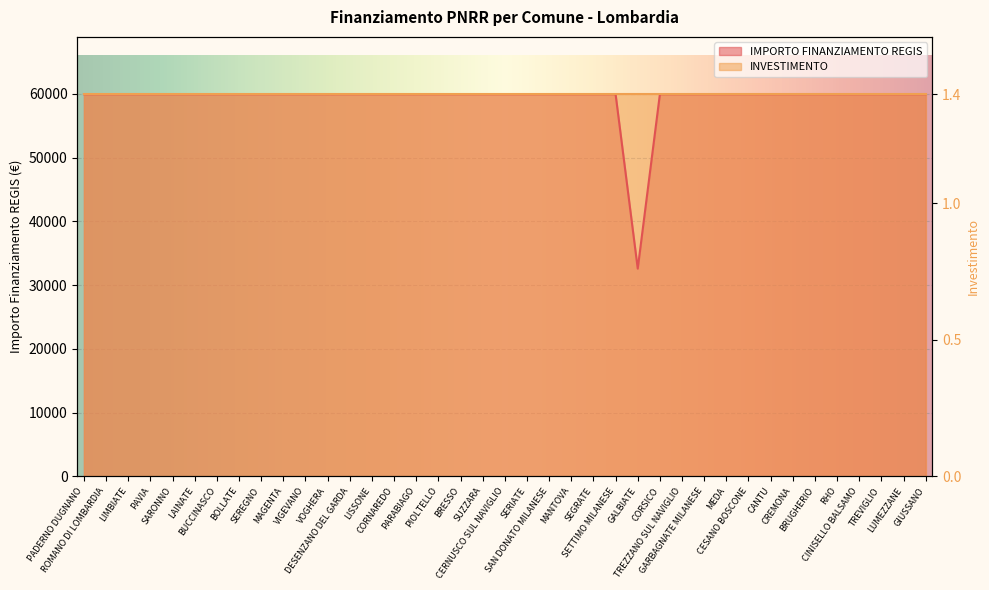

The value at SUZZARA is 59966. True or false?

True